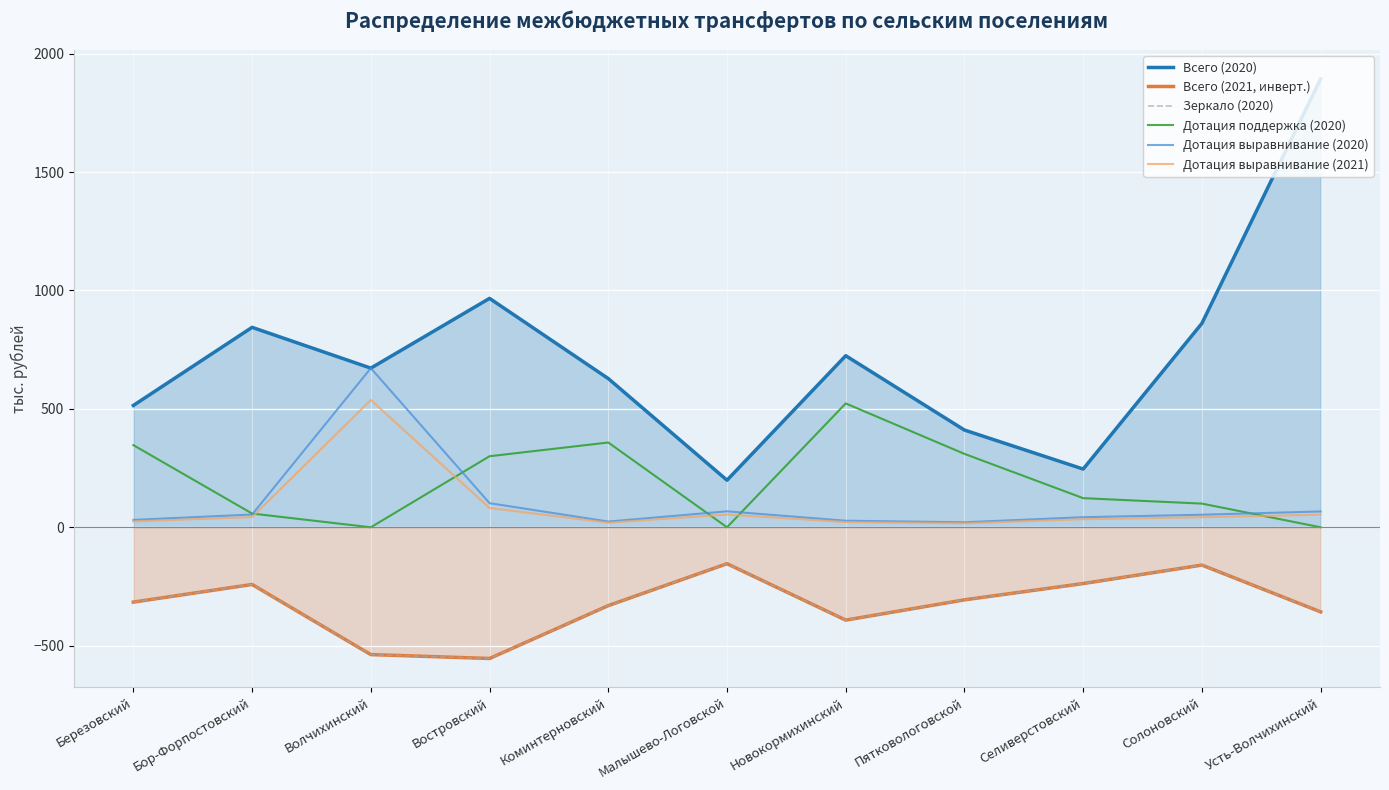

What position from the left is Усть-Волчихинский?

11